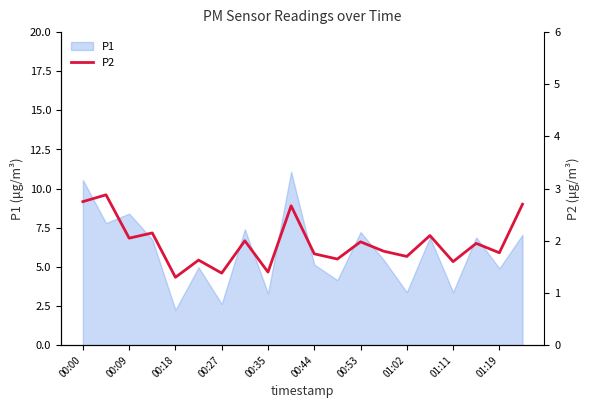

Is it true that P1 equals 4.9 at 01:19?

True